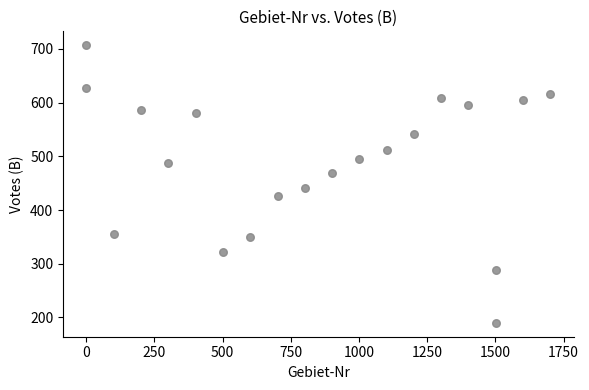

What is the range of X values (max minus min)?

1701